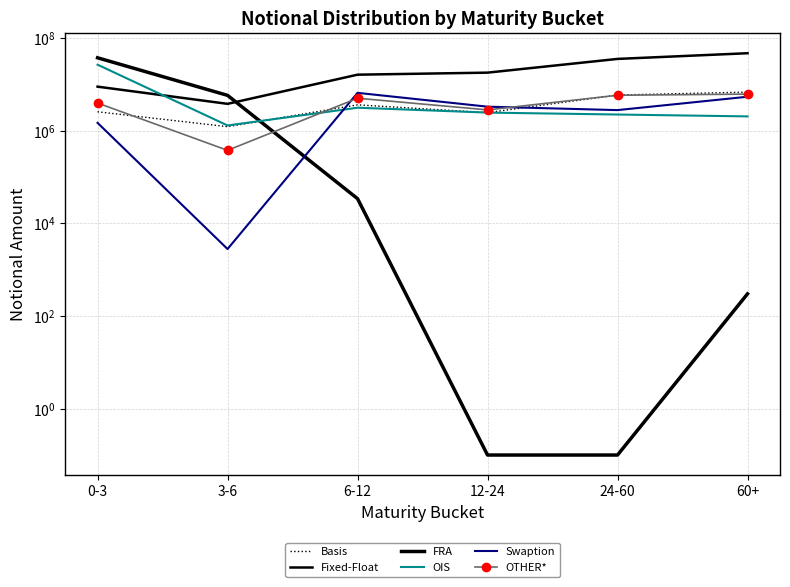

Count the Swaption values in the range 1467024 to 5364535.

4